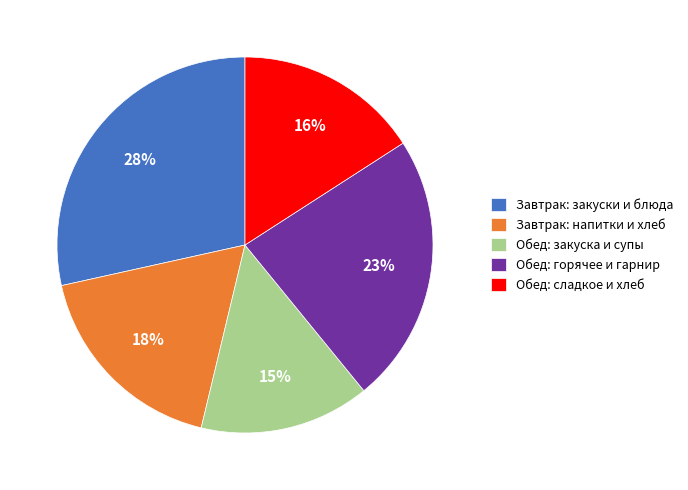

What is the ratio of the value at Обед: сладкое и хлеб to the value at Обед: горячее и гарнир?

0.7